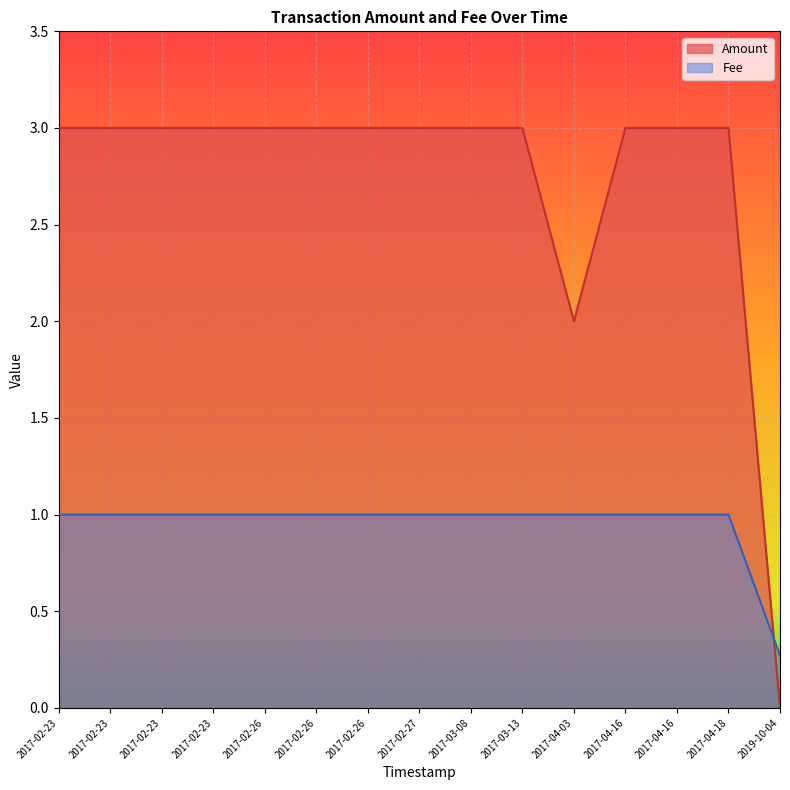

Which series has the widest spread of values?

Amount